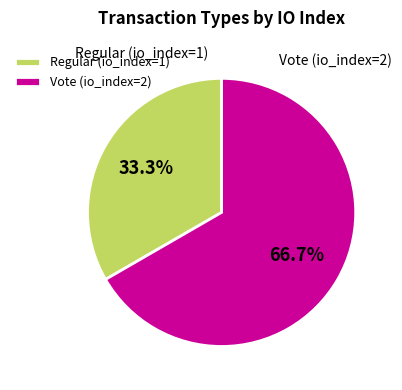

How much of the chart is everything except Regular (io_index=1)?

66.7%